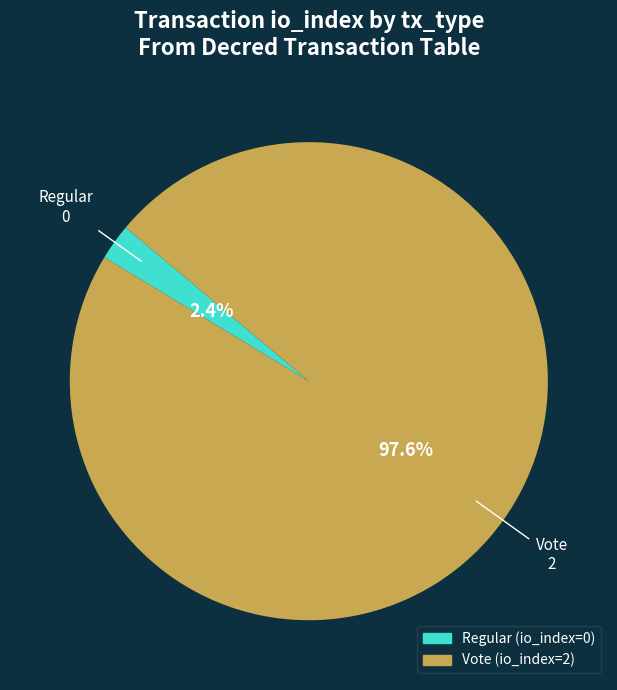

What is the largest slice in the pie chart?

Vote